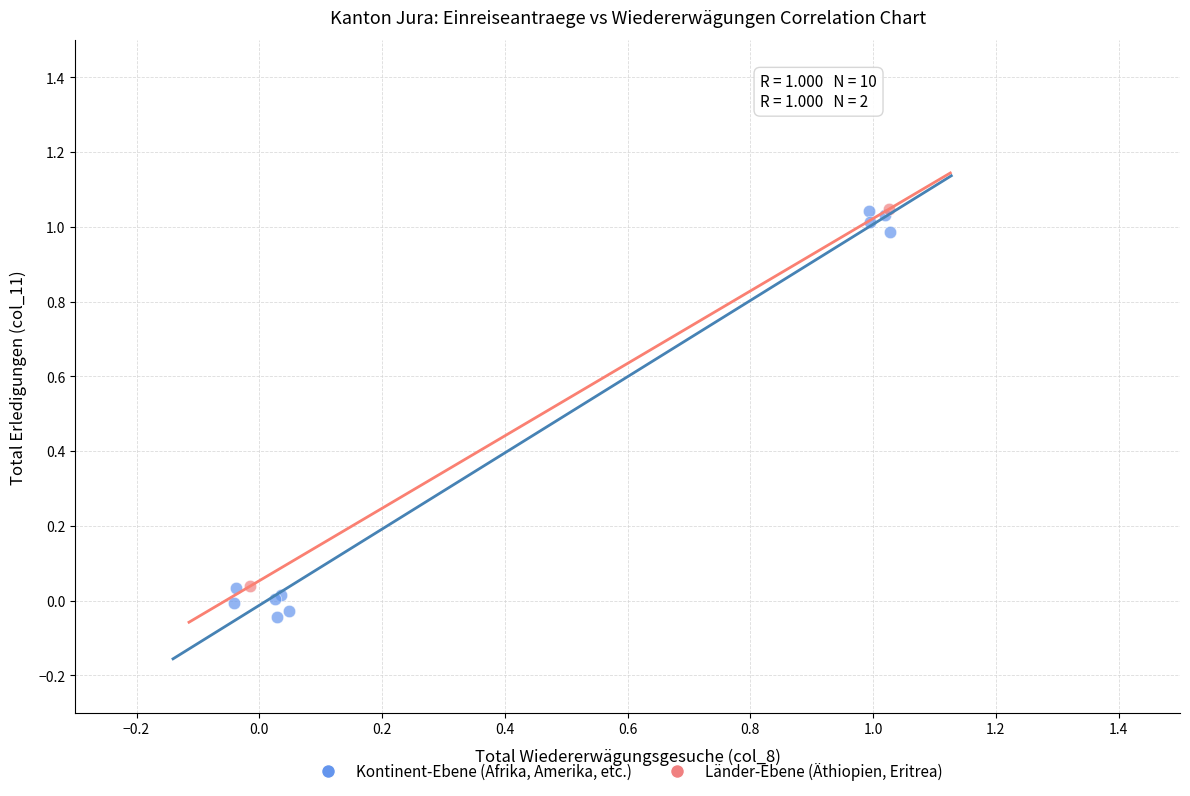

What are all the series names shown in the legend?

Kontinent-Ebene (Afrika, Amerika, etc.), Länder-Ebene (Äthiopien, Eritrea)